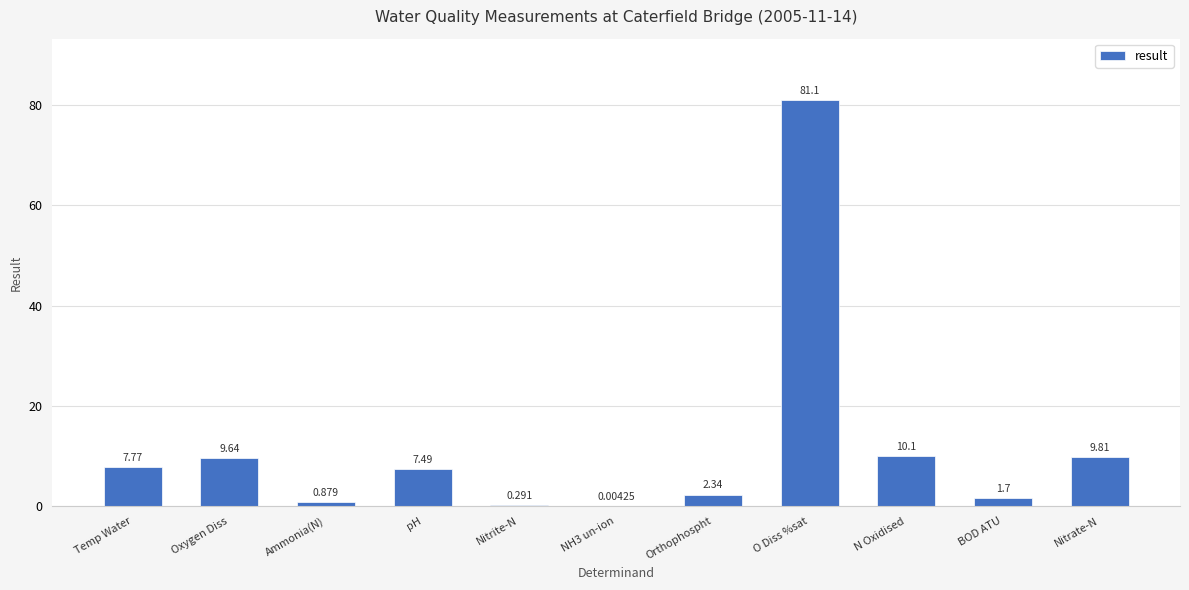

At which label is the value closest to 40?

N Oxidised